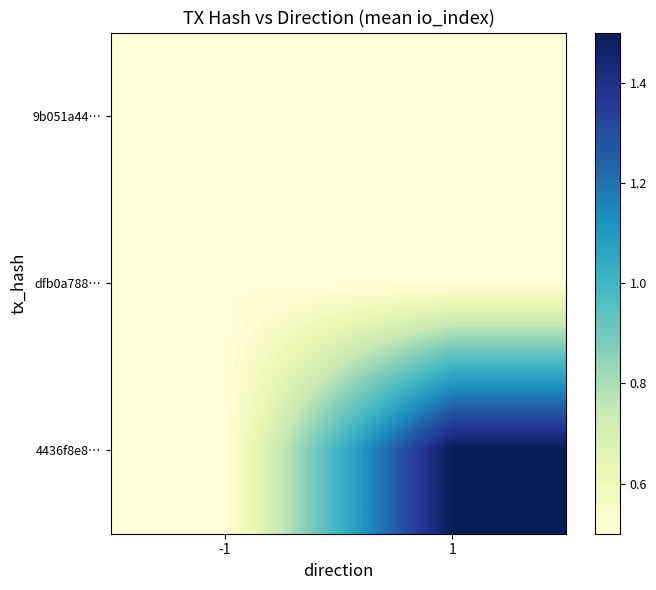

At which category does the chart reach its peak across all series?

1